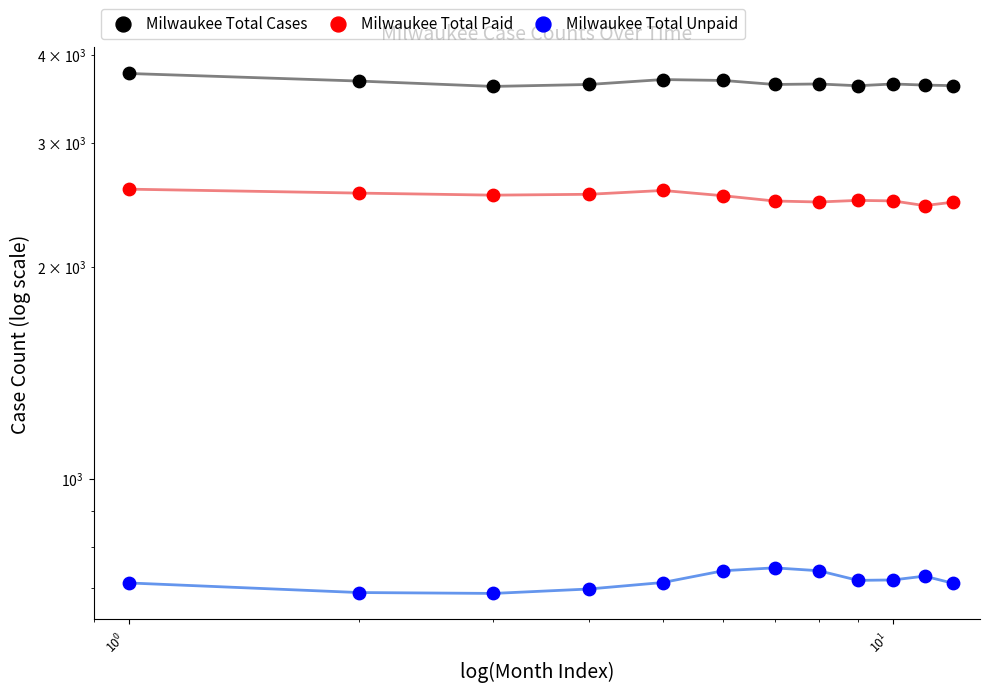

Which series reaches the minimum Y coordinate?

Milwaukee Total Unpaid